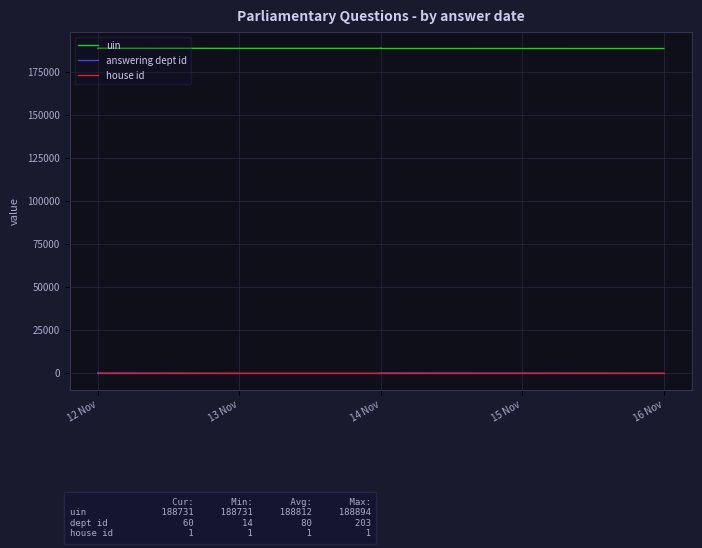

Is the value of answering dept id at 14 Nov greater than the value of uin at 14 Nov?

No